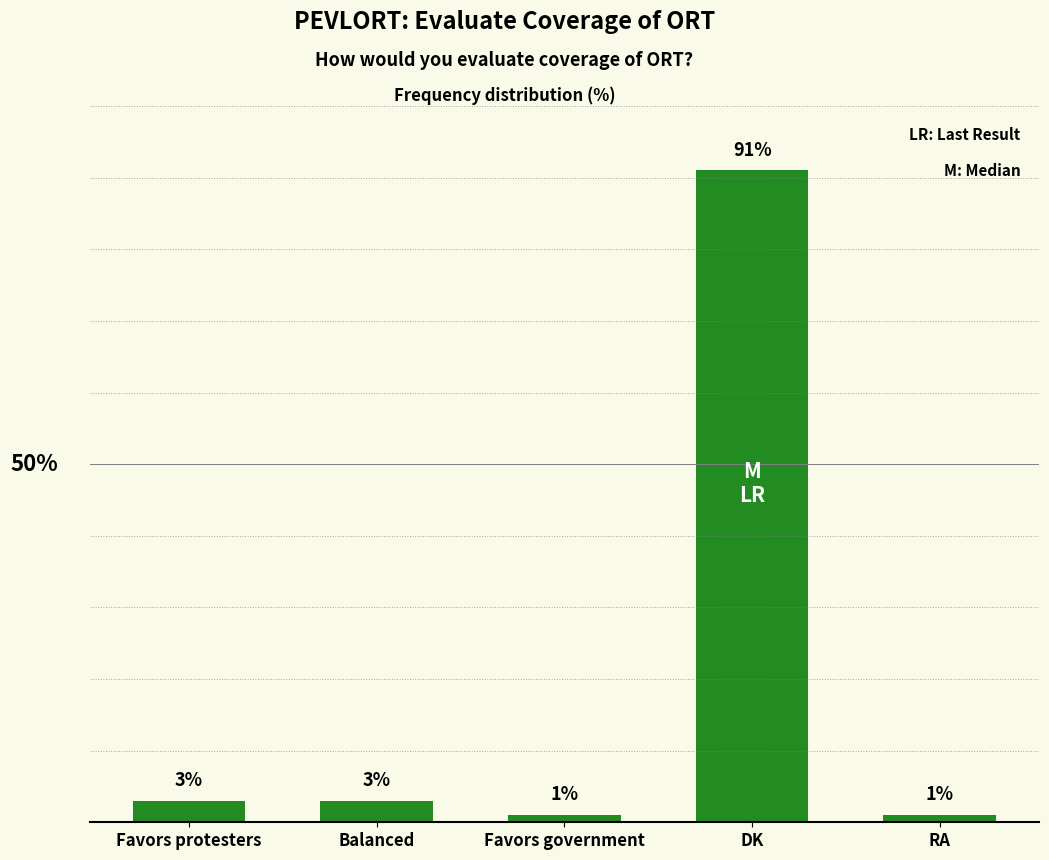

What is the label of the 5th bar from the left?

RA